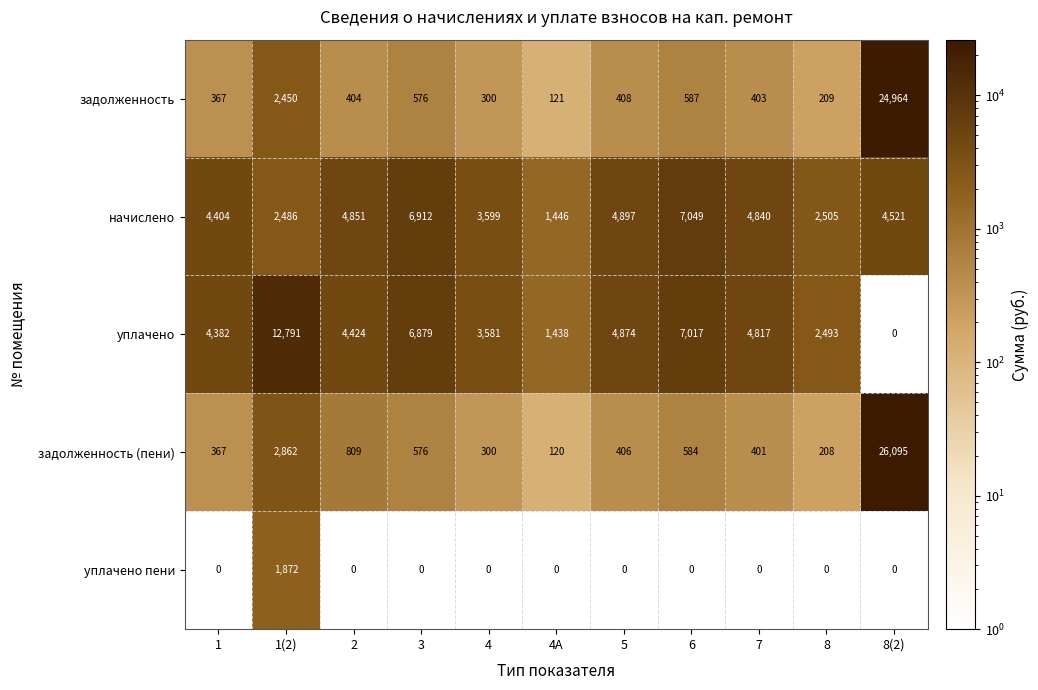

Which series has the largest total across all categories?

уплачено